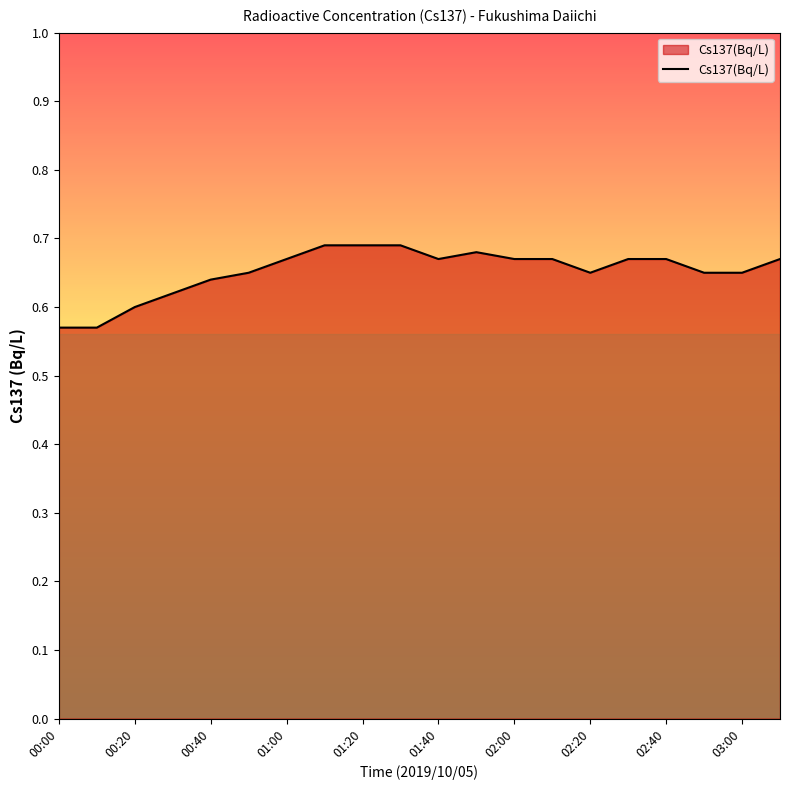

At which category does the chart reach its minimum across all series?

00:00